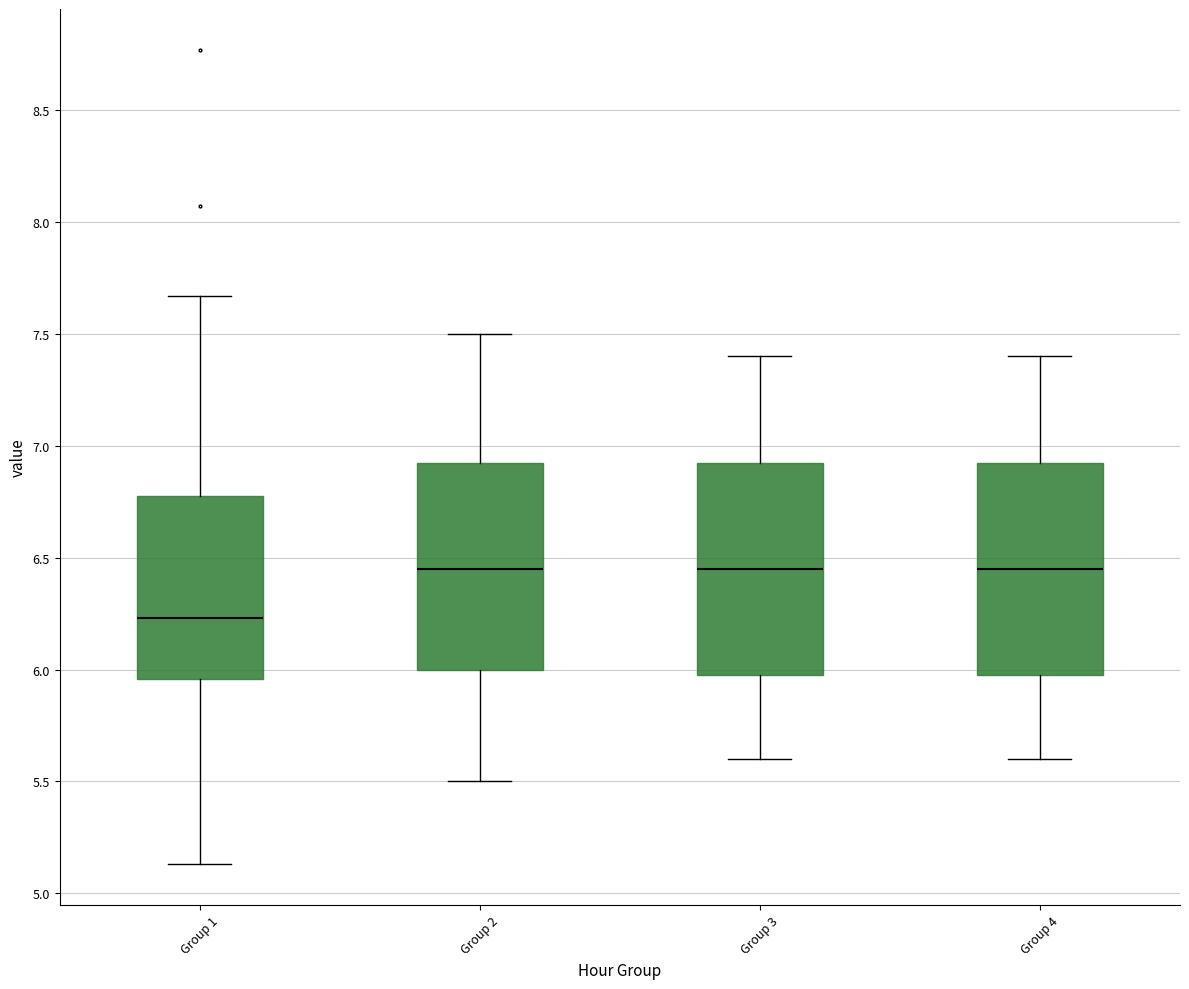

Where does the lower whisker of the box for Group 3 end on the y-axis? The values are not printed on the chart, so give them approximately, as read against the axis.

5.60